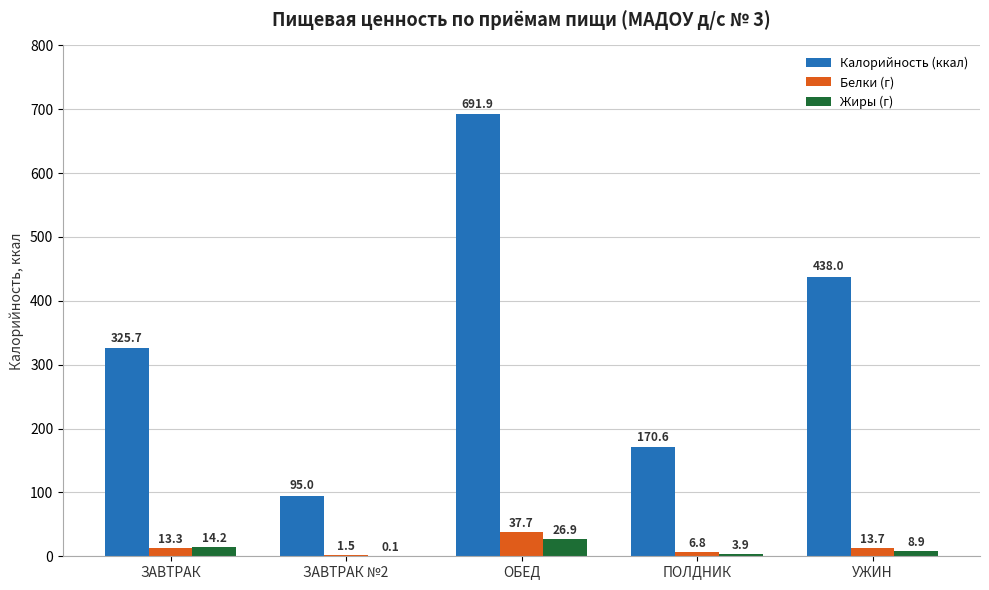

What is the maximum value shown in the chart?

691.9